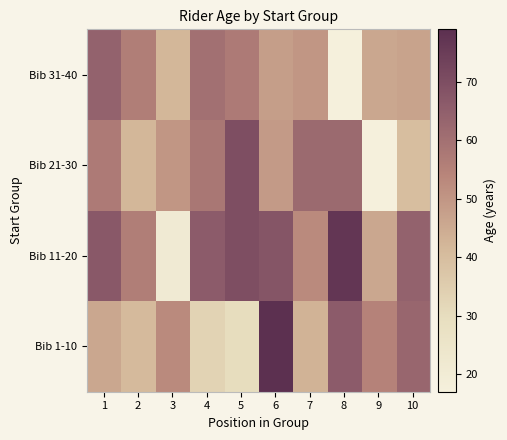

What is the maximum value shown in the chart?

79